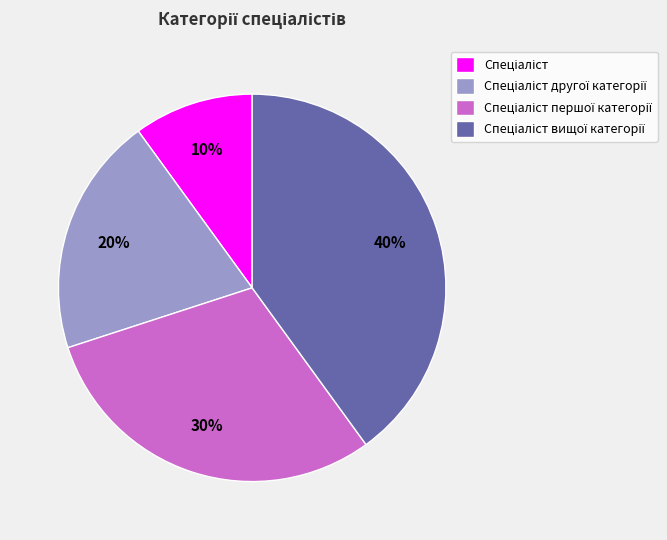

To the nearest percent, what is the average slice percentage?

25%